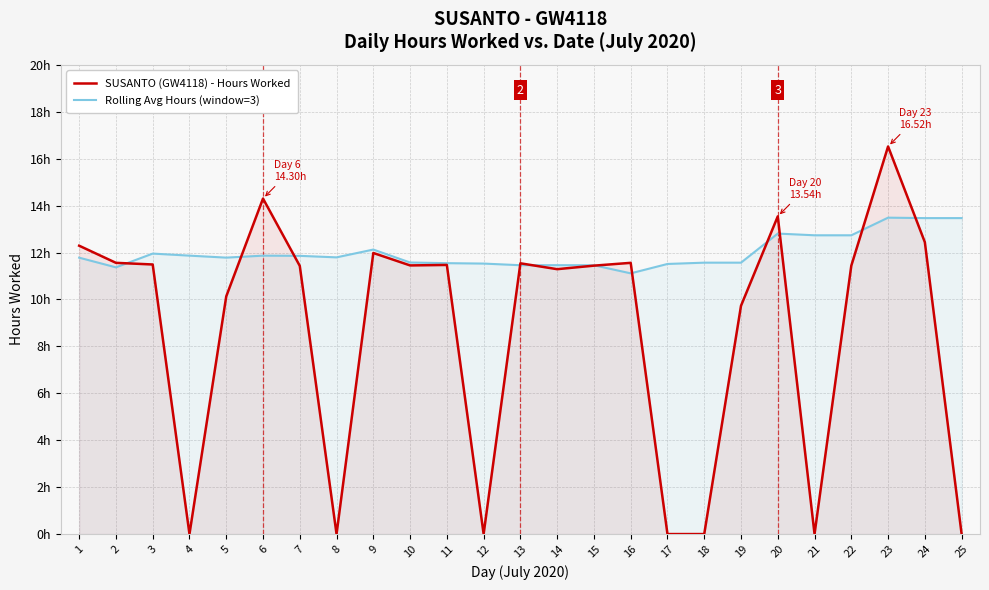

What is the sum of all SUSANTO (GW4118) - Hours Worked values?

215.6